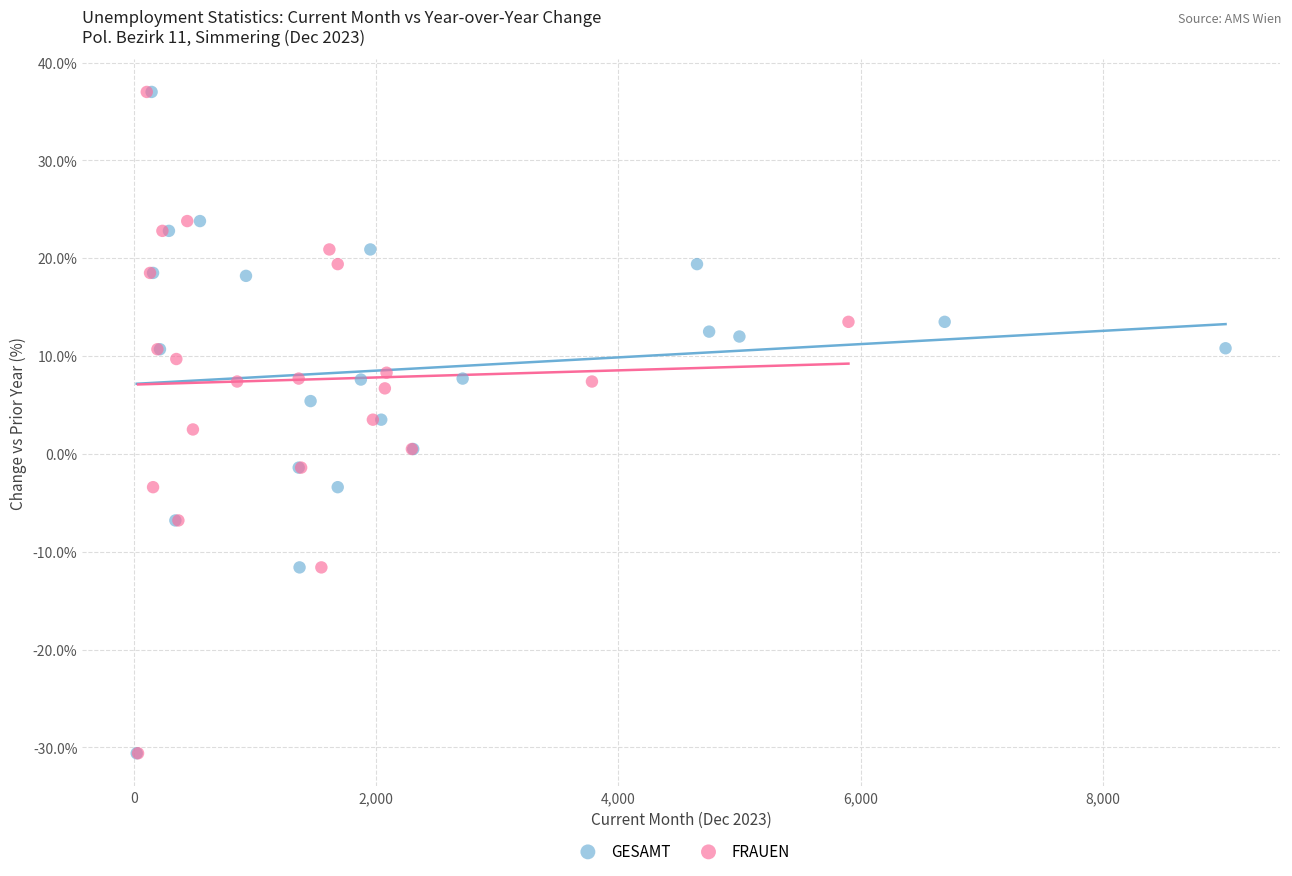

What are all the series names shown in the legend?

GESAMT, FRAUEN